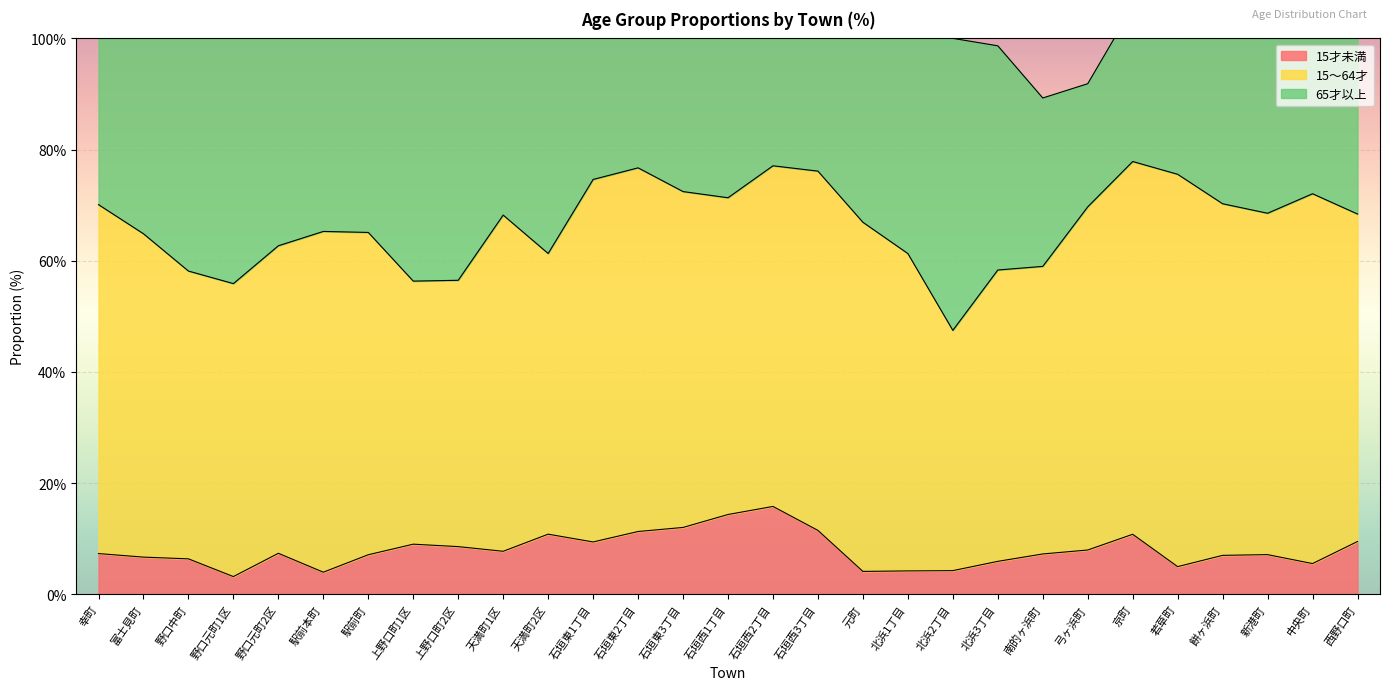

True or false: 15才未満 and 65才以上 cross at least once.

False